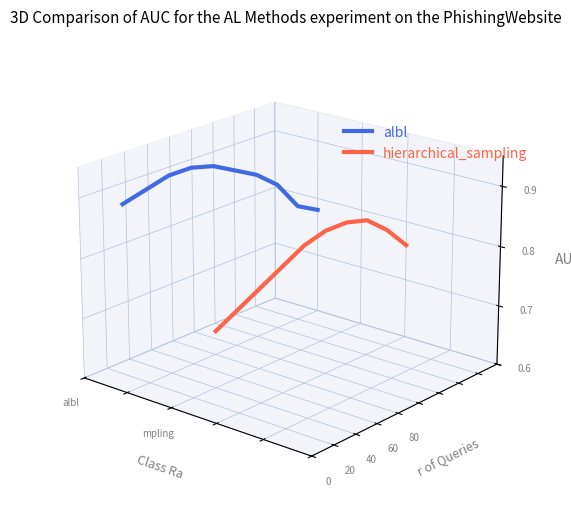

True or false: albl and hierarchical_sampling cross at least once.

False